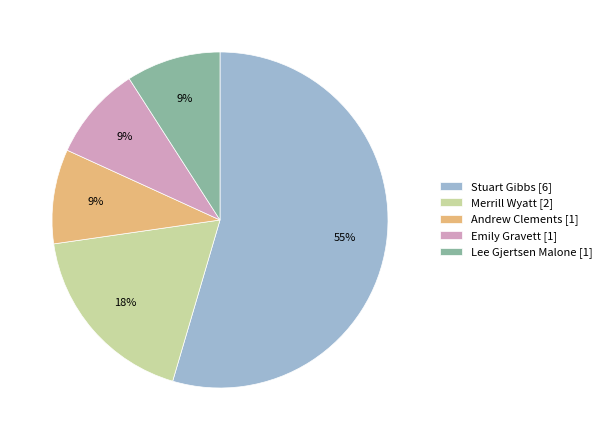

What is the ratio of the value at Andrew Clements [1] to the value at Merrill Wyatt [2]?

0.5